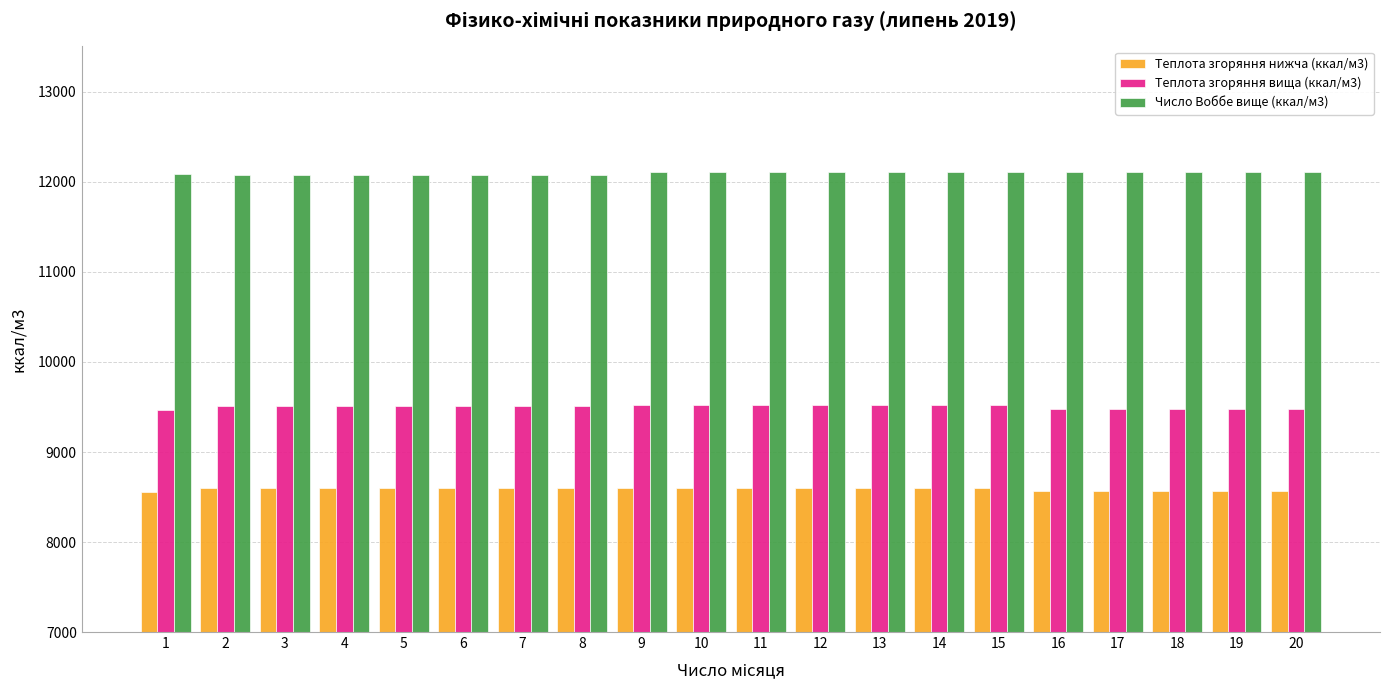

The value of Число Воббе вище (ккал/м3) at 11 is 17151.9. True or false?

False